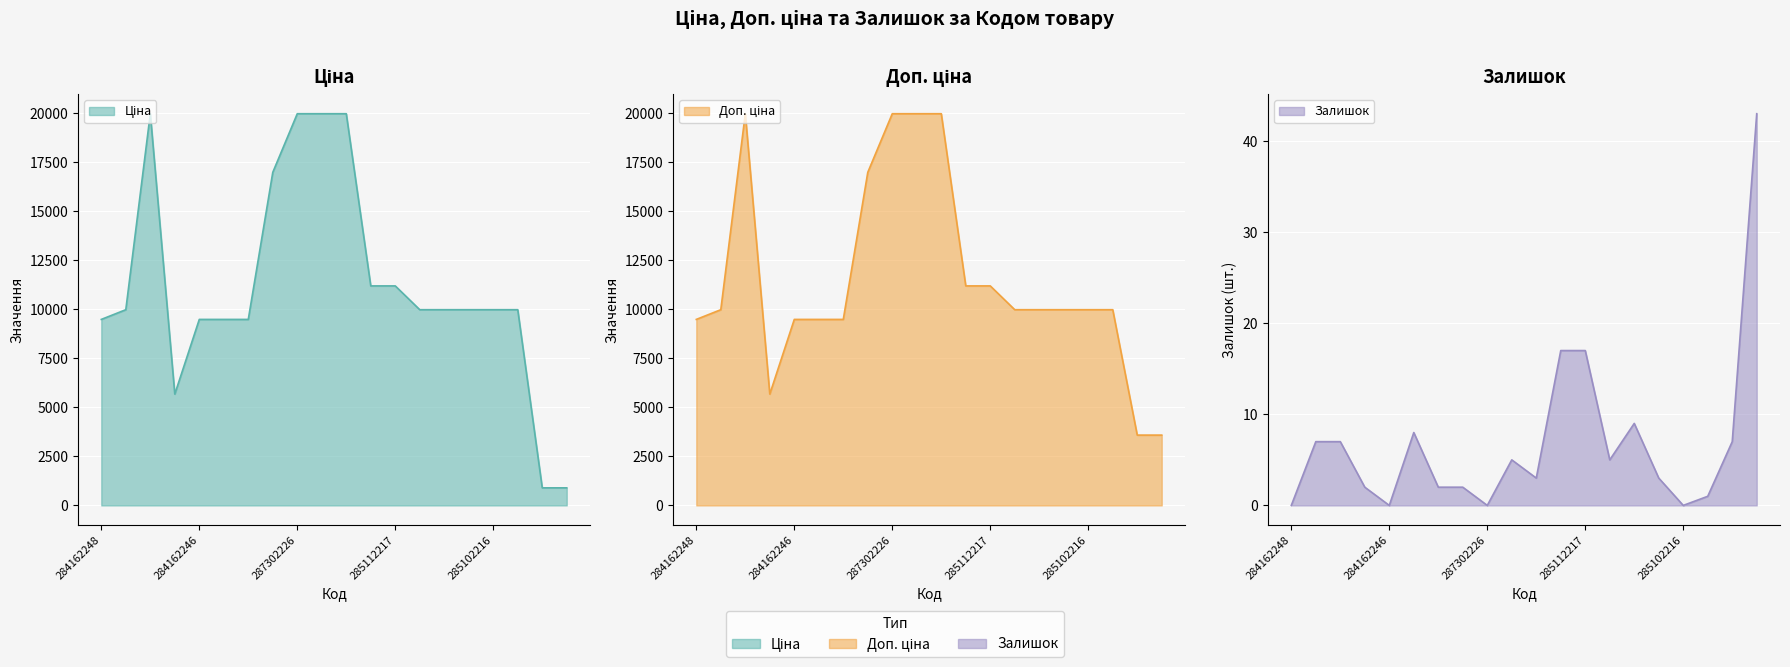

At which label does Доп. ціна reach its peak?

287302223